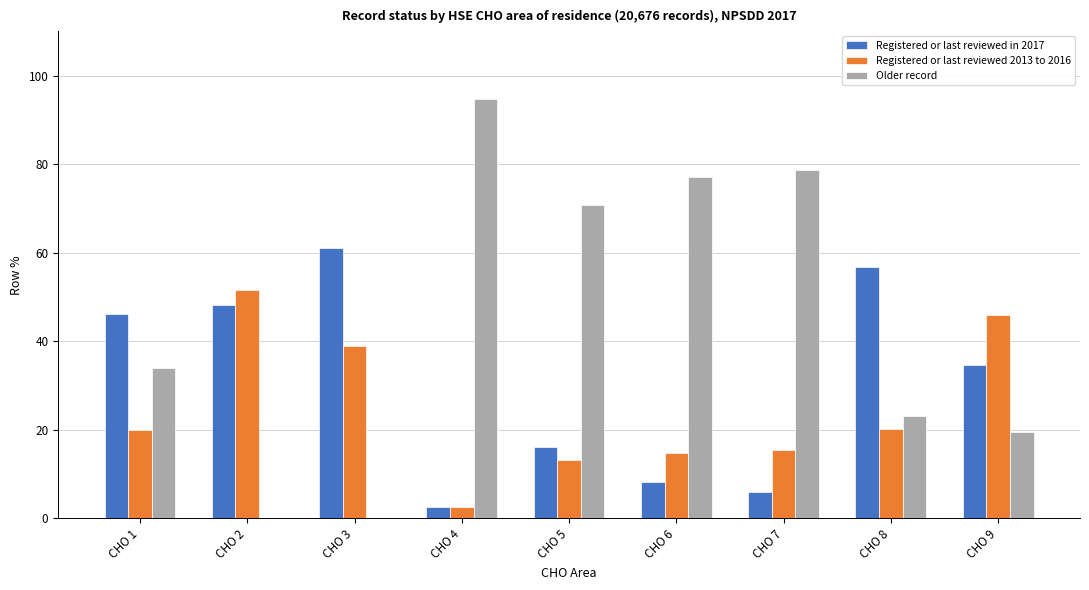

What is the sum of all Registered or last reviewed 2013 to 2016 values?

222.5